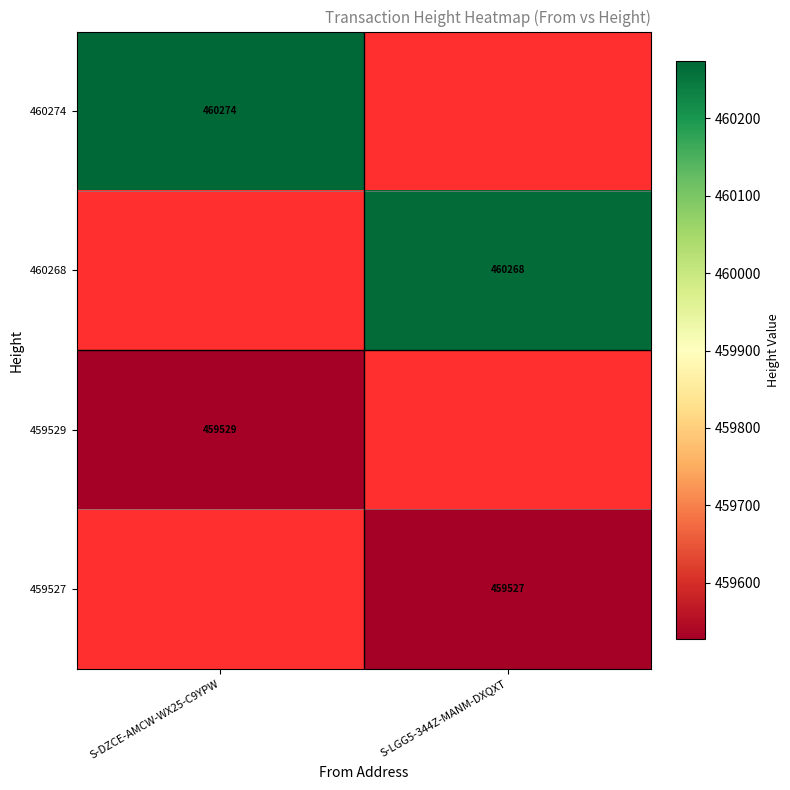

Is it true that 459527 equals 803358 at S-LGG5-344Z-MANM-DXQXT?

False